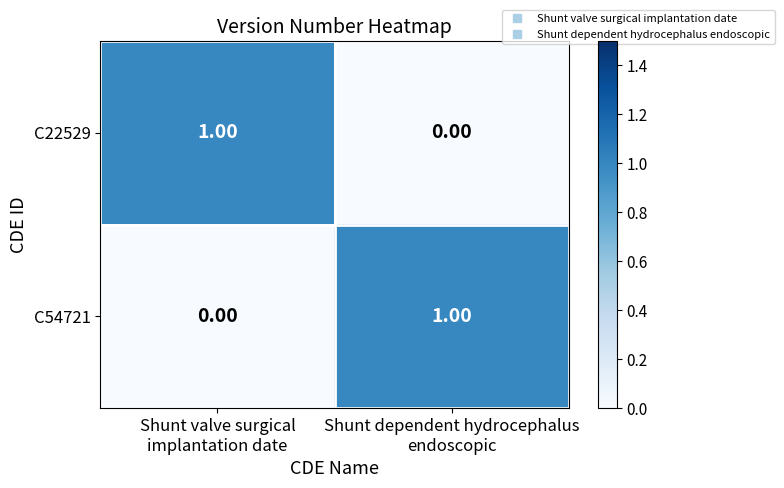

How many series are shown in this chart?

2